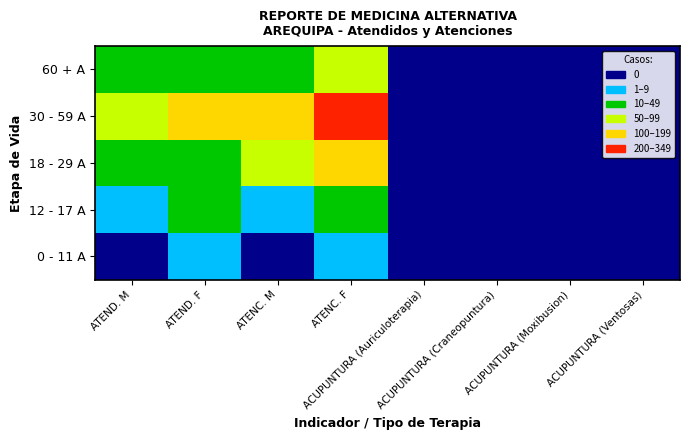

List the series in order of their peak value, lowest first.

0 - 11 A, 12 - 17 A, 60 + A, 18 - 29 A, 30 - 59 A